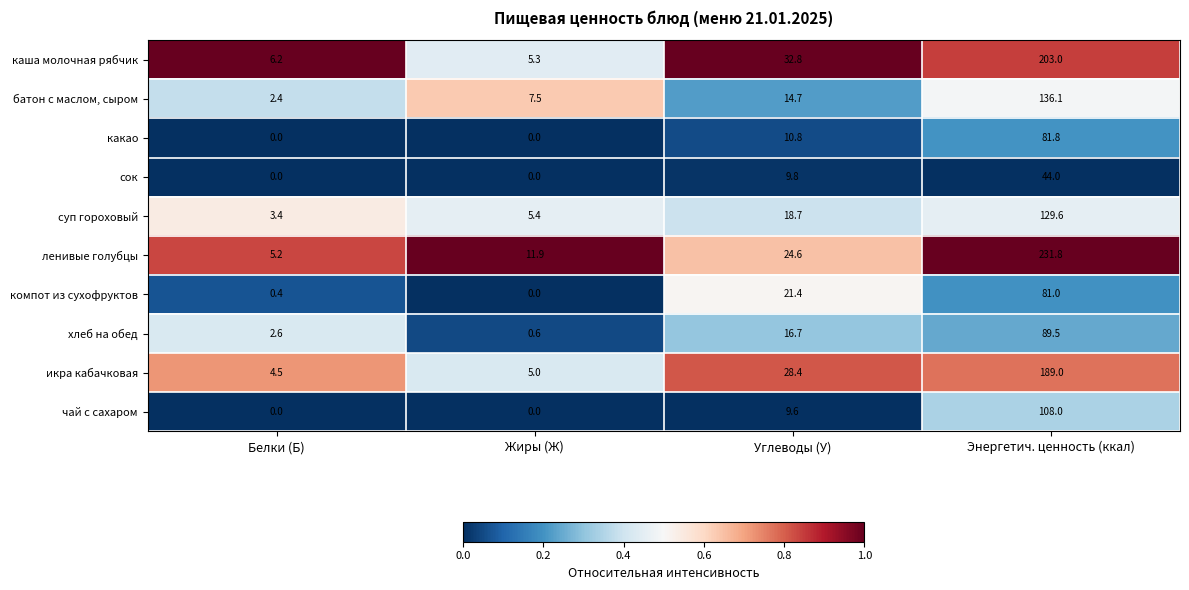

Which series has the largest total across all categories?

ленивые голубцы